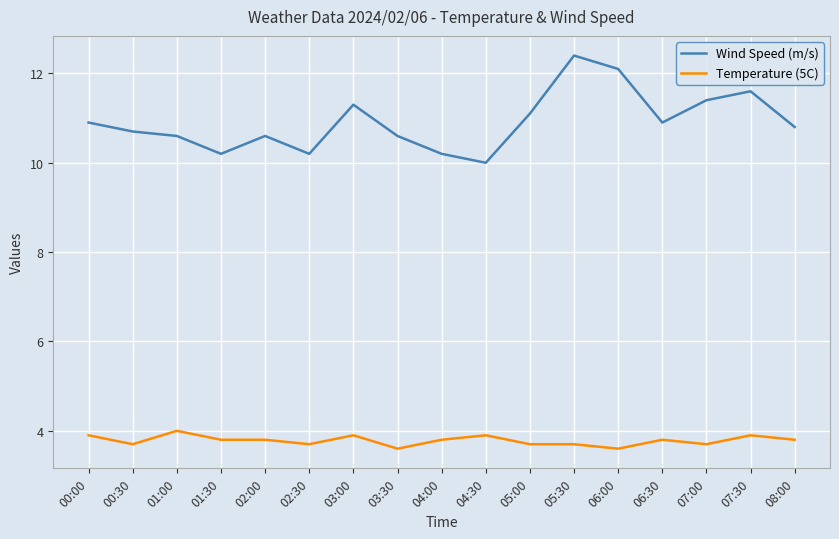

Reading left to right, what are all the values shown in this chart?

Wind Speed (m/s): 10.9	10.7	10.6	10.2	10.6	10.2	11.3	10.6	10.2	10.0	11.1	12.4	12.1	10.9	11.4	11.6	10.8
Temperature (5C): 3.9	3.7	4.0	3.8	3.8	3.7	3.9	3.6	3.8	3.9	3.7	3.7	3.6	3.8	3.7	3.9	3.8